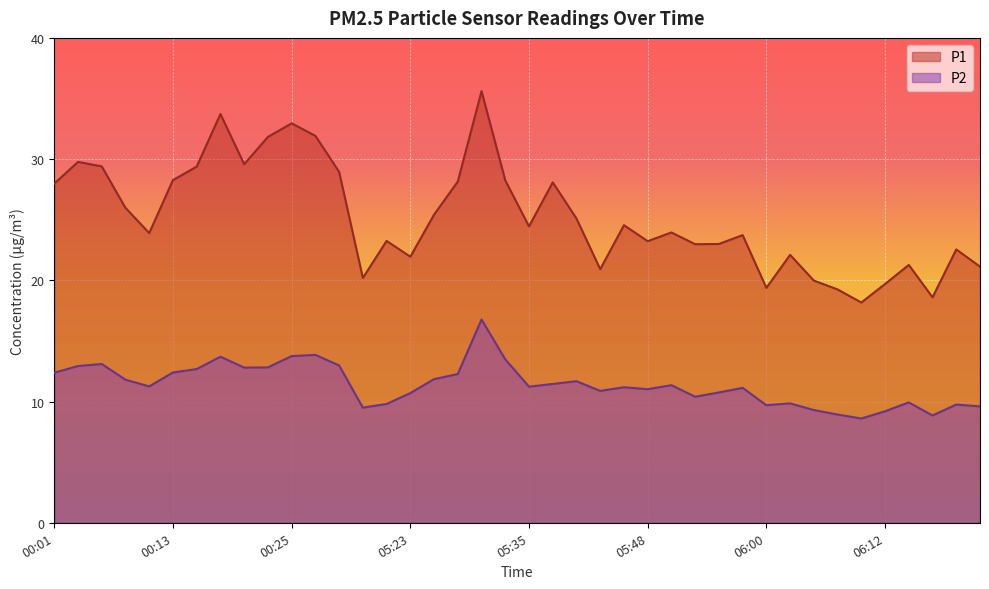

Is it true that P2 equals 9.8 at 05:21?

True